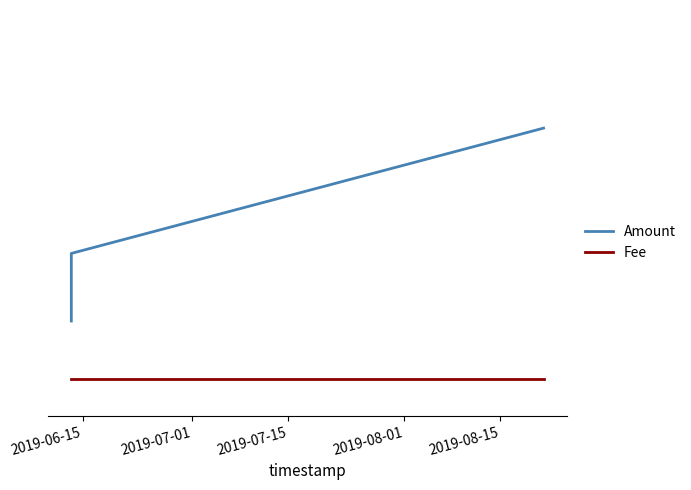

The Fee series shows 0.0 at 2019-08-01. True or false?

False